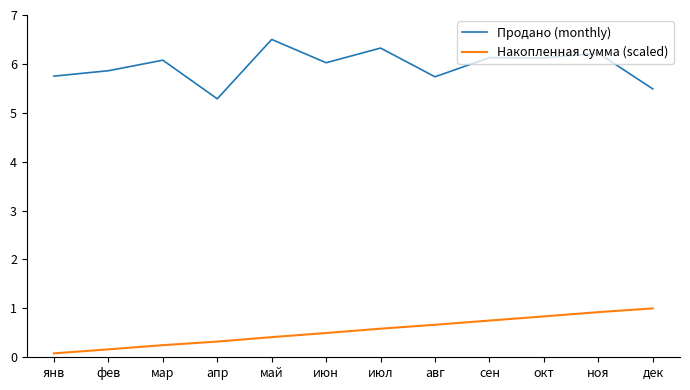

What is the difference between the Накопленная сумма (scaled) values at май and дек?

0.6